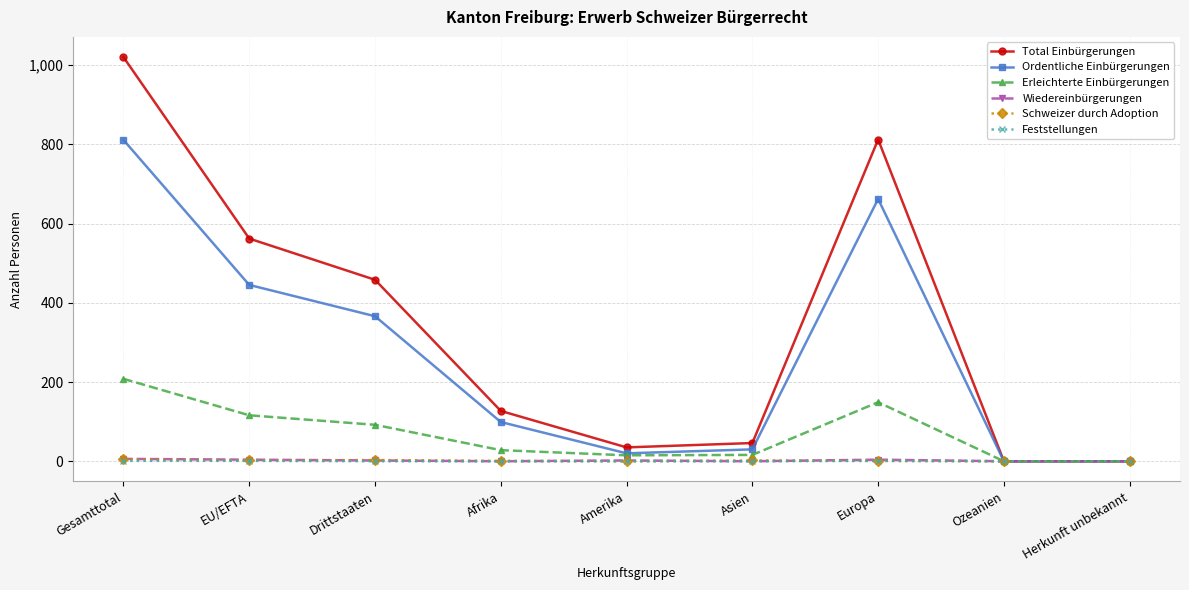

What is the label of the 6th point from the left?

Asien